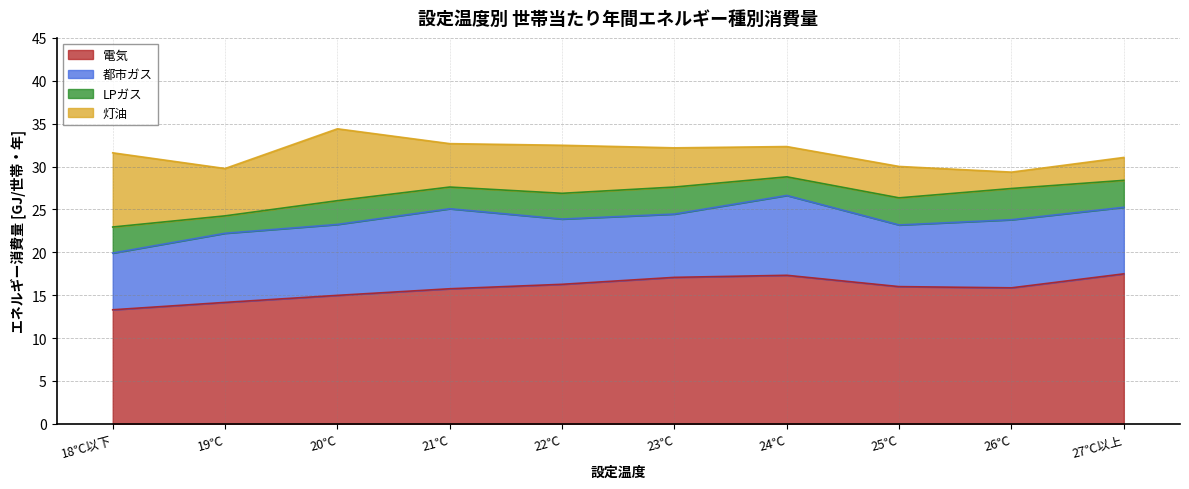

Where does the LPガス series first go above 3?

18℃以下